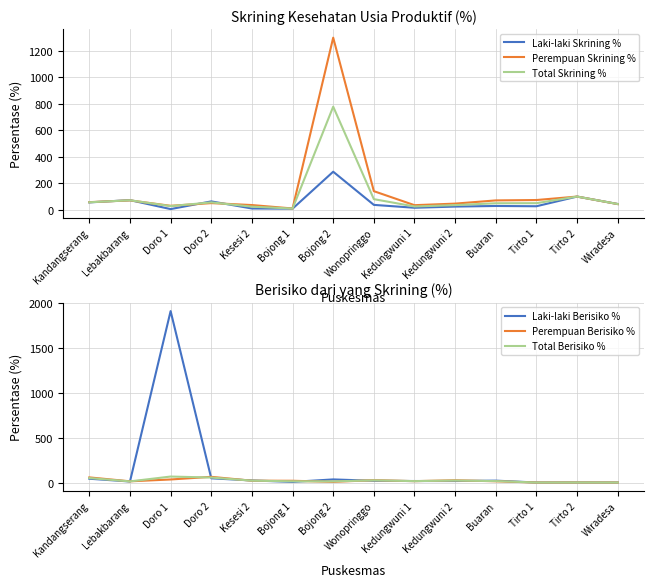

True or false: Laki-laki Berisiko % and Laki-laki Skrining % cross at least once.

True